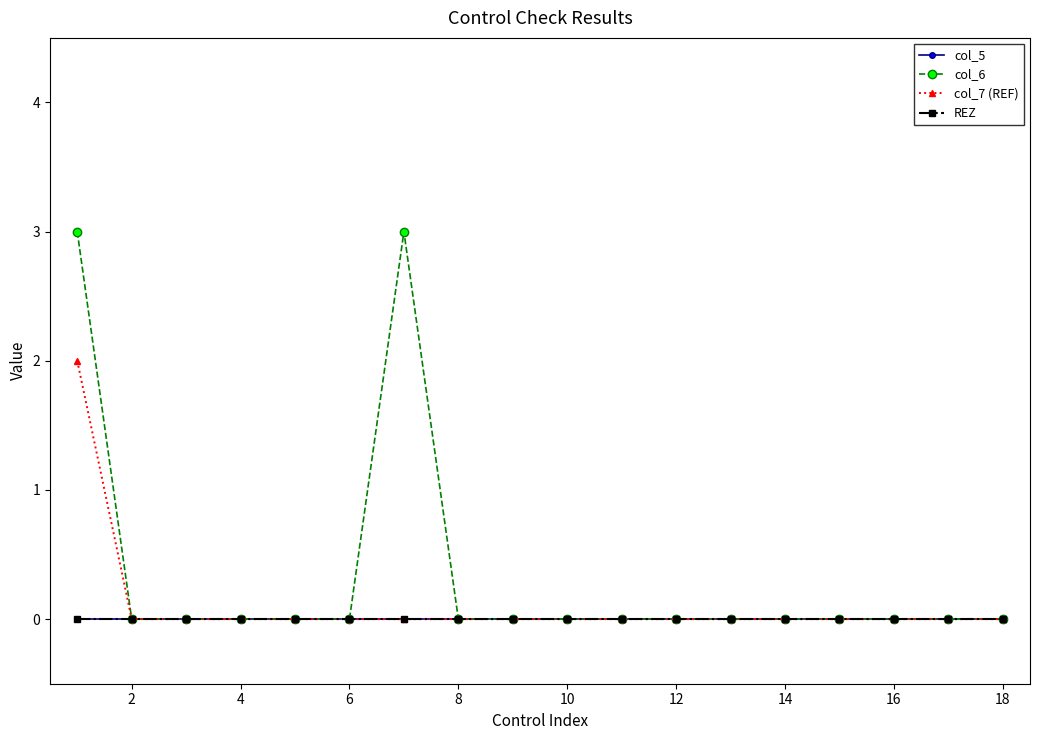

Does the chart have visible grid lines?

No